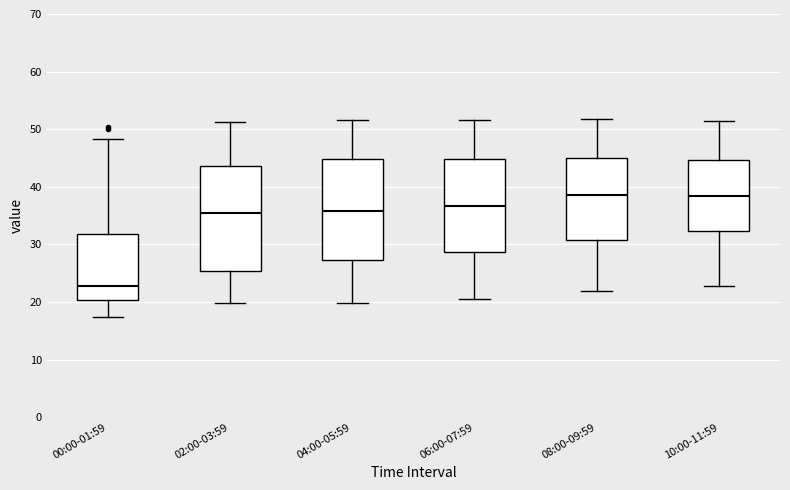

Reading left to right, read every box against the y-axis: the position of its median line, the range the box covers, and the ends of its whiskers. The values are not printed on the chart, so give them approximately, as read against the axis.

00:00-01:59: median 23, box 20 to 32, whiskers 17 to 48
02:00-03:59: median 35, box 25 to 44, whiskers 20 to 51
04:00-05:59: median 36, box 27 to 45, whiskers 20 to 52
06:00-07:59: median 37, box 29 to 45, whiskers 21 to 52
08:00-09:59: median 39, box 31 to 45, whiskers 22 to 52
10:00-11:59: median 38, box 32 to 45, whiskers 23 to 51